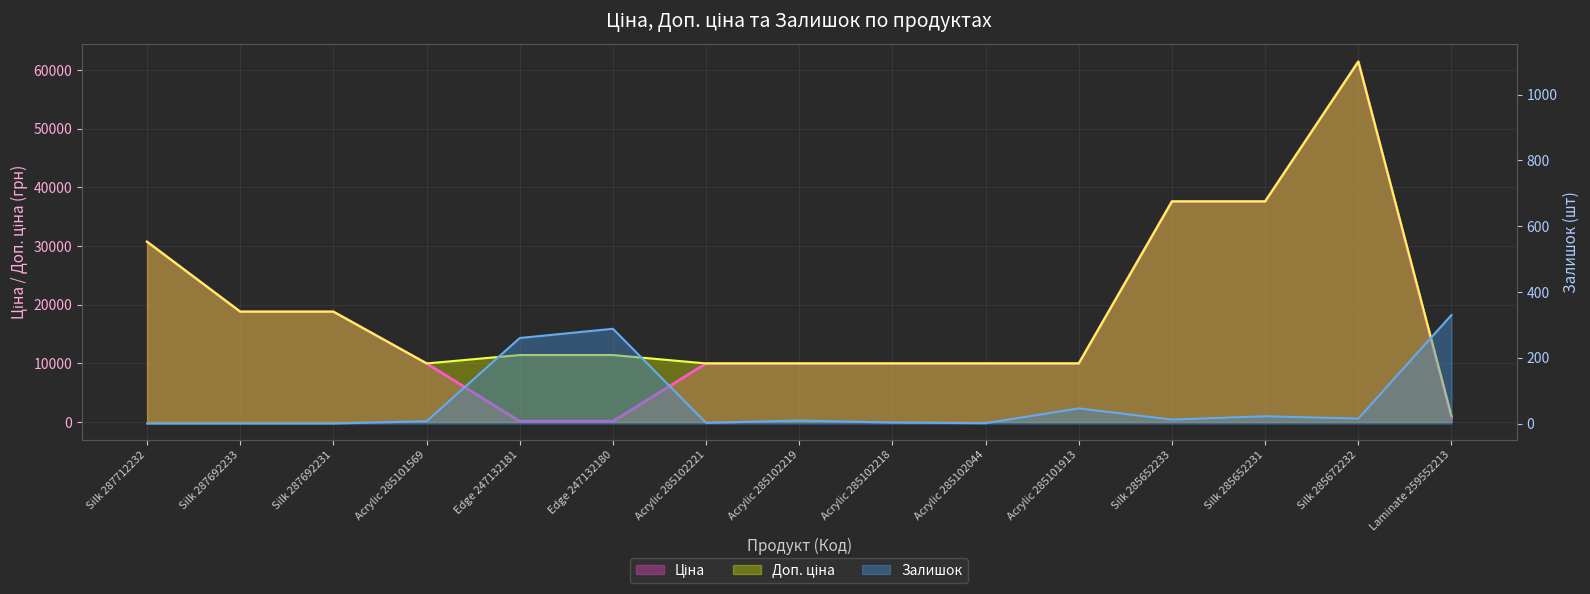

What position from the right is Silk 287692231?

13